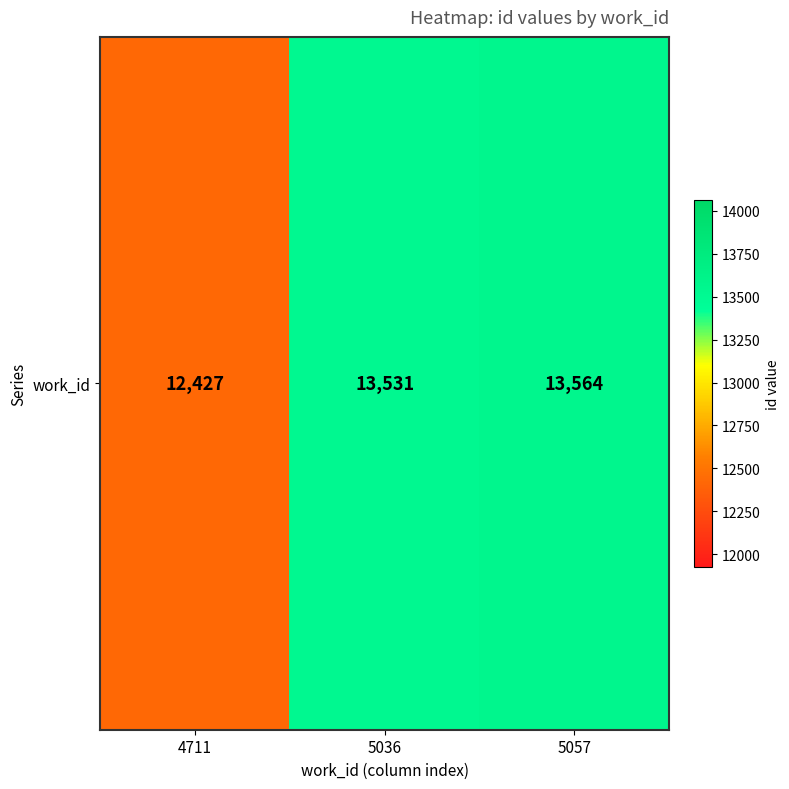

At which label is the value closest to 12995?

5036